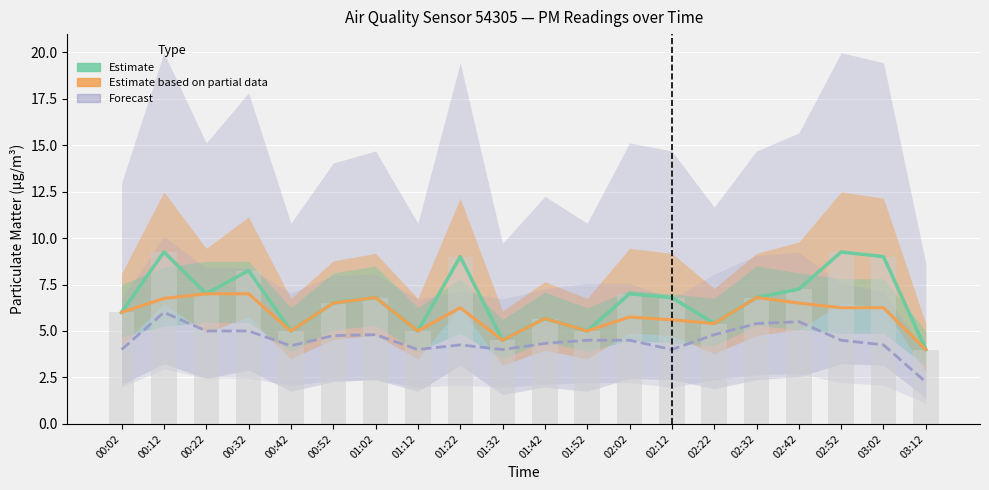

Which series changed the most between 00:52 and 01:22?

P1 (Estimate)